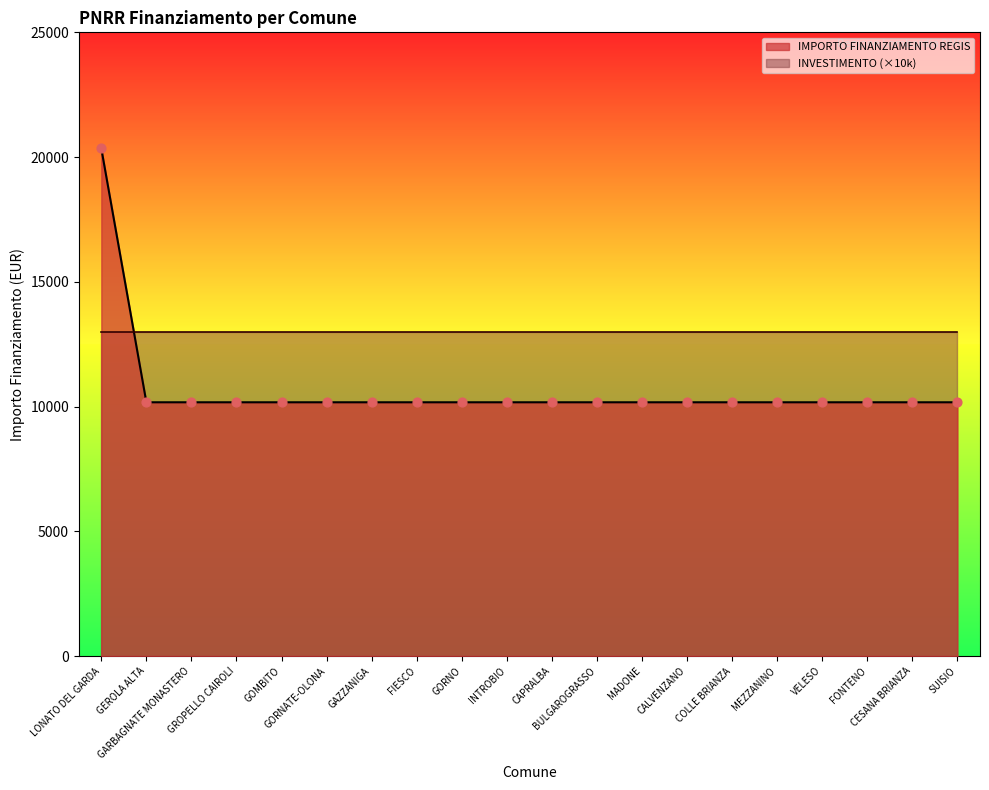

Between GORNATE-OLONA and VELESO, which is larger?

GORNATE-OLONA